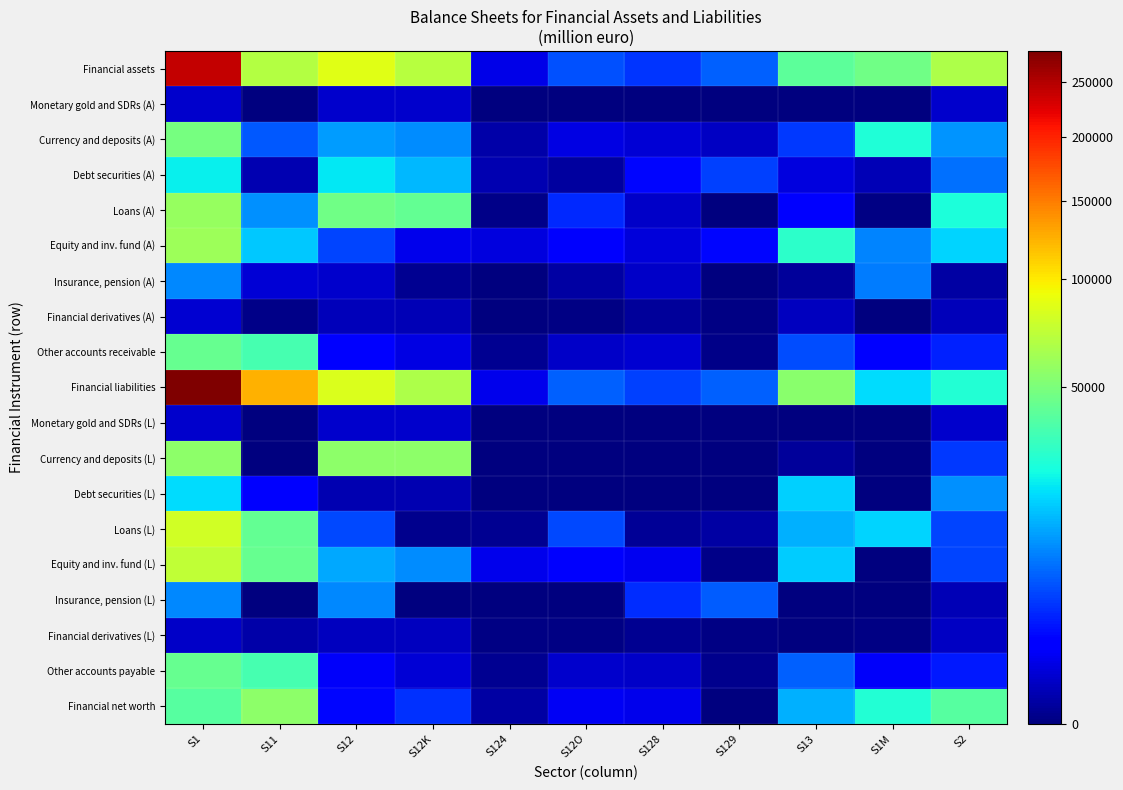

Between S11 and S128, which series saw the biggest shift?

Financial liabilities